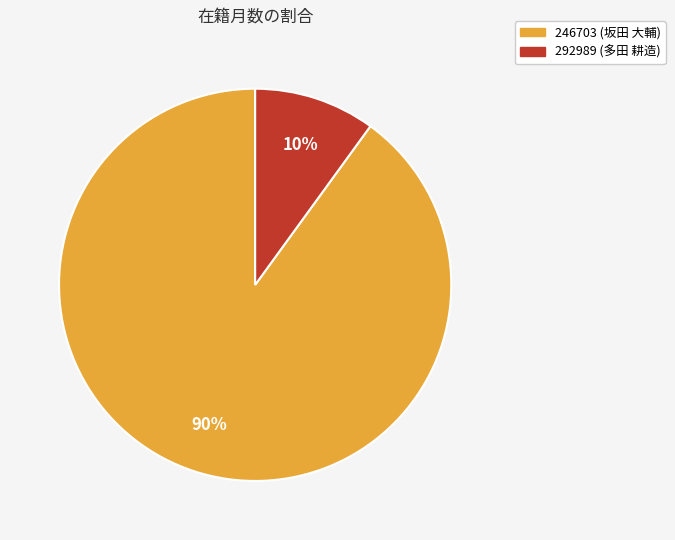

Approximately how many times larger is the value at 246703 (坂田 大輔) compared to 292989 (多田 耕造)?

9.0